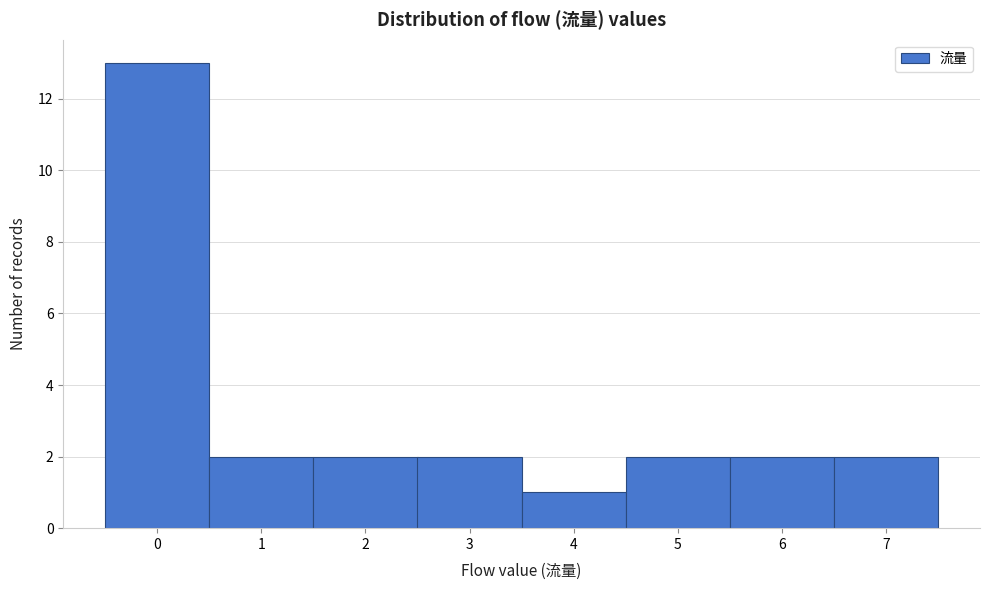

What is the height of the bar covering 6.5 to 7.5 on the x-axis? The values are not printed on the chart, so give them approximately, as read against the axis.

2